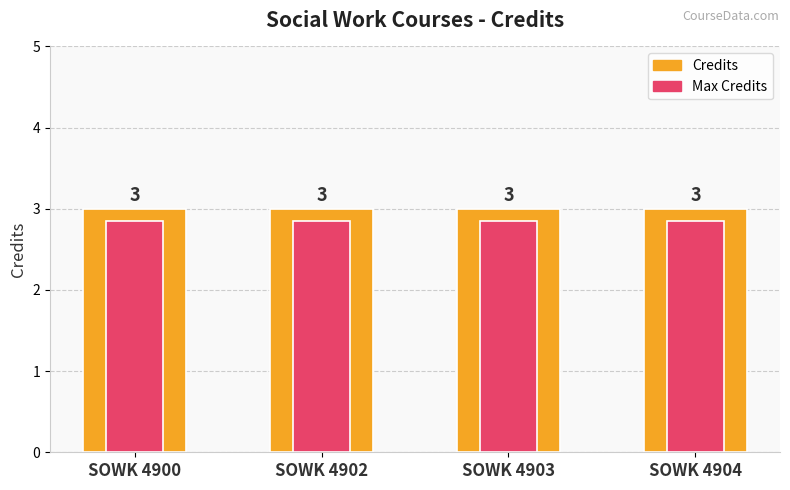

Does the chart contain any negative values?

No